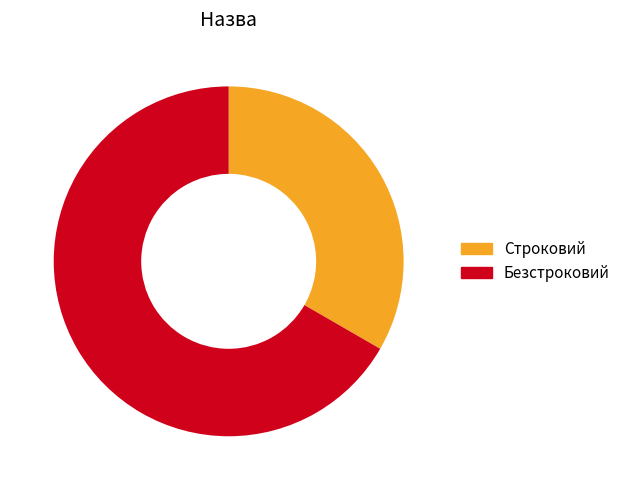

Is it true that Безстроковий is 73% of the pie?

False